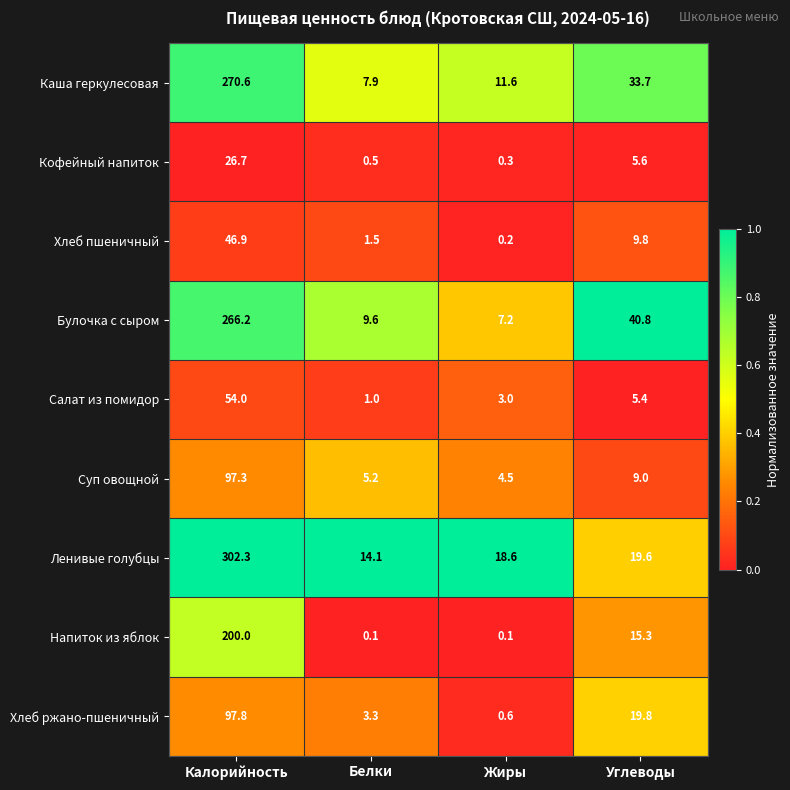

Which label corresponds to the largest value in the chart?

Калорийность